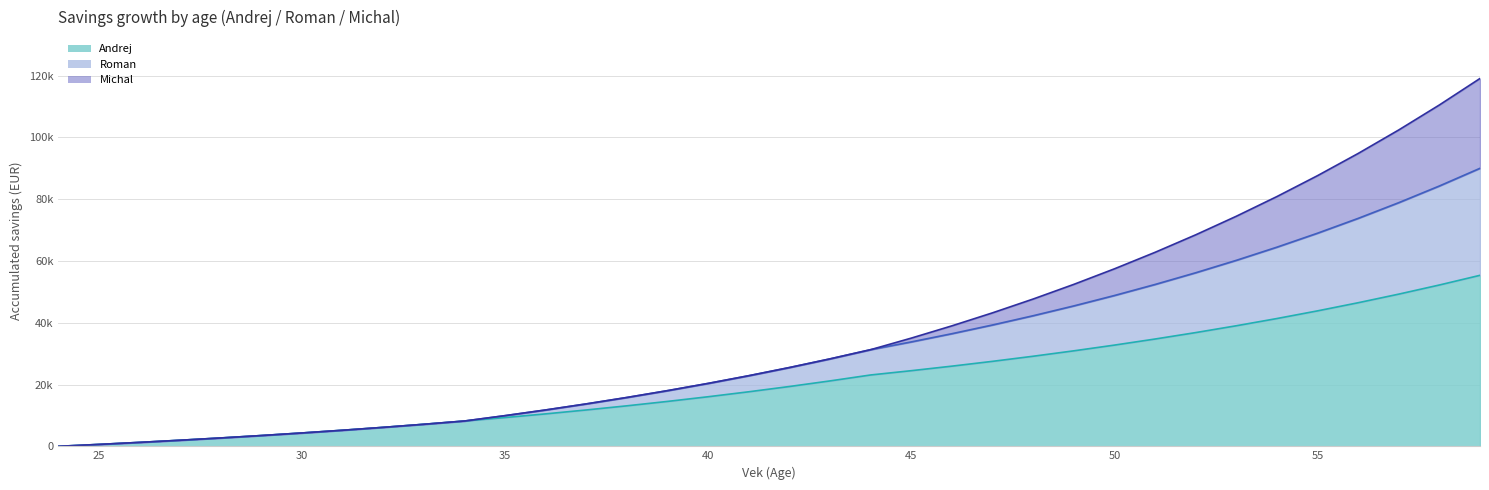

Does the chart have visible grid lines?

Yes